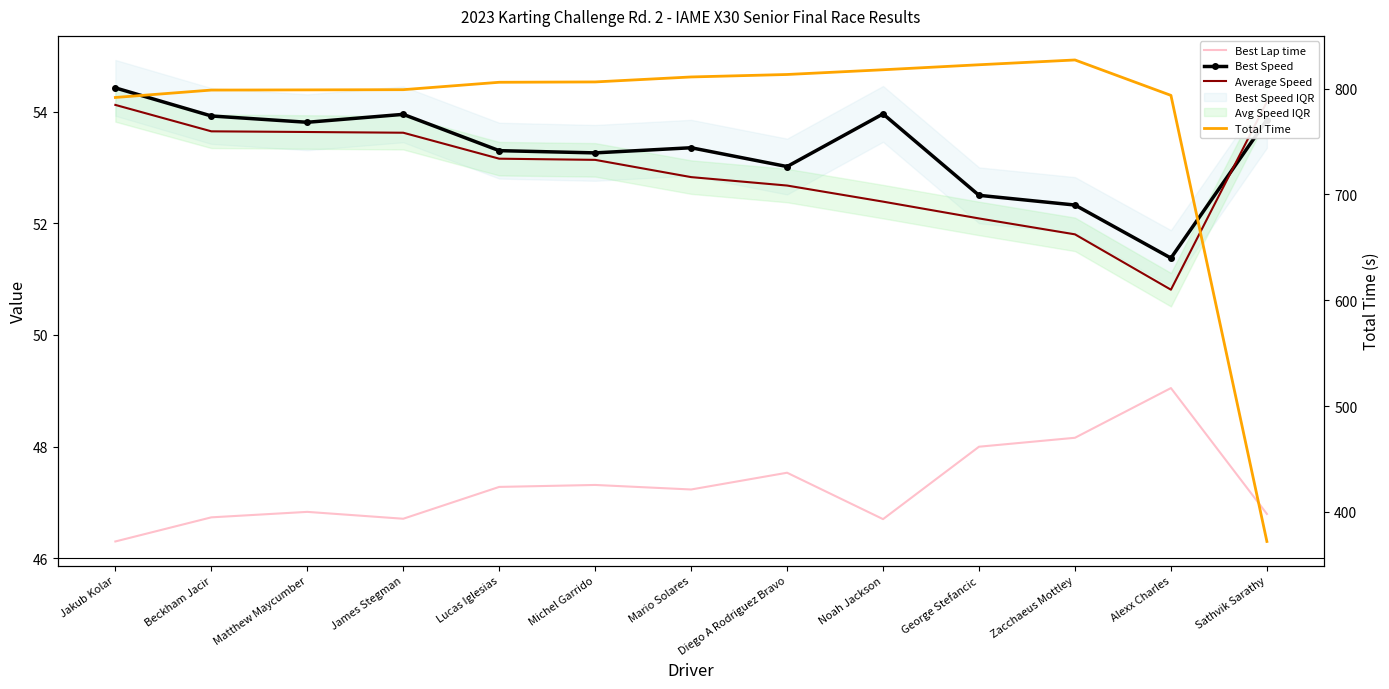

The Best Lap time series shows 65.0 at Alexx Charles. True or false?

False